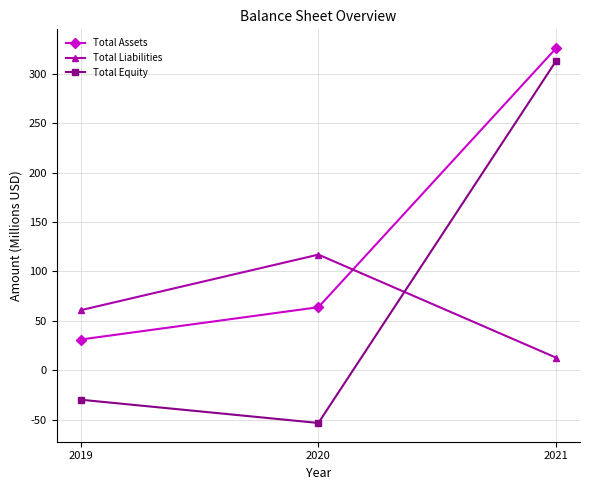

Is this an area chart (filled region under the line)?

No